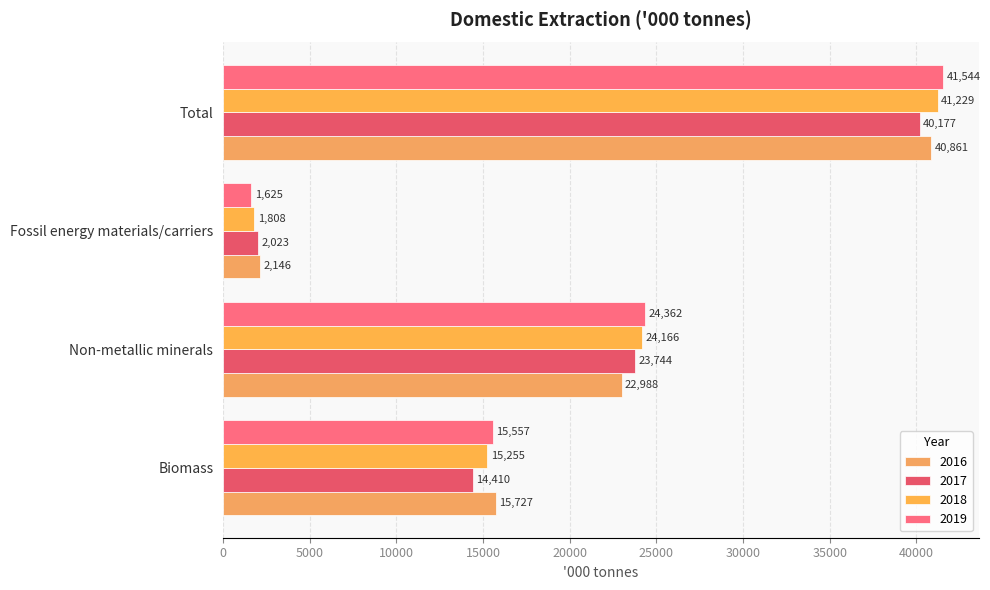

The 2019 series shows 24362 at Non-metallic minerals. True or false?

True